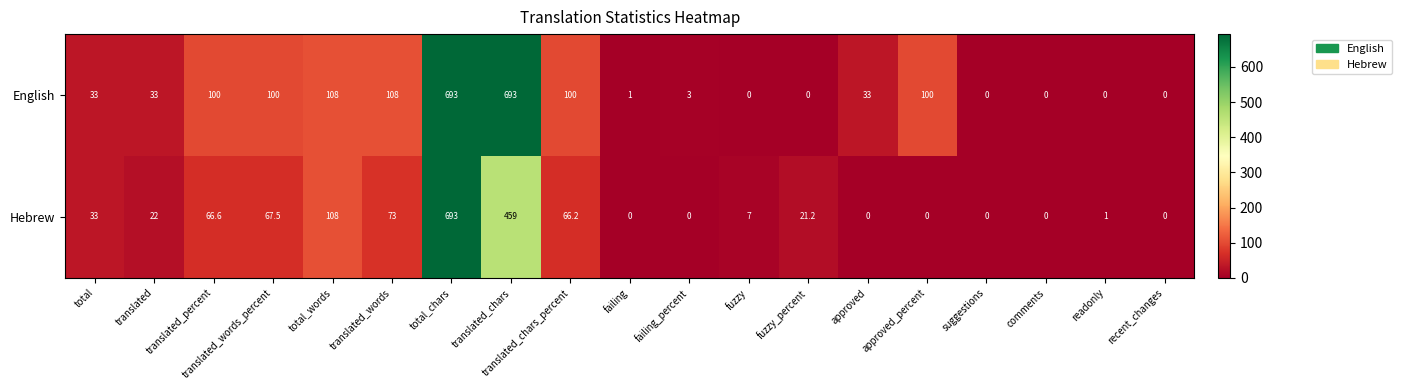

Between translated and translated_chars, which series saw the biggest shift?

English